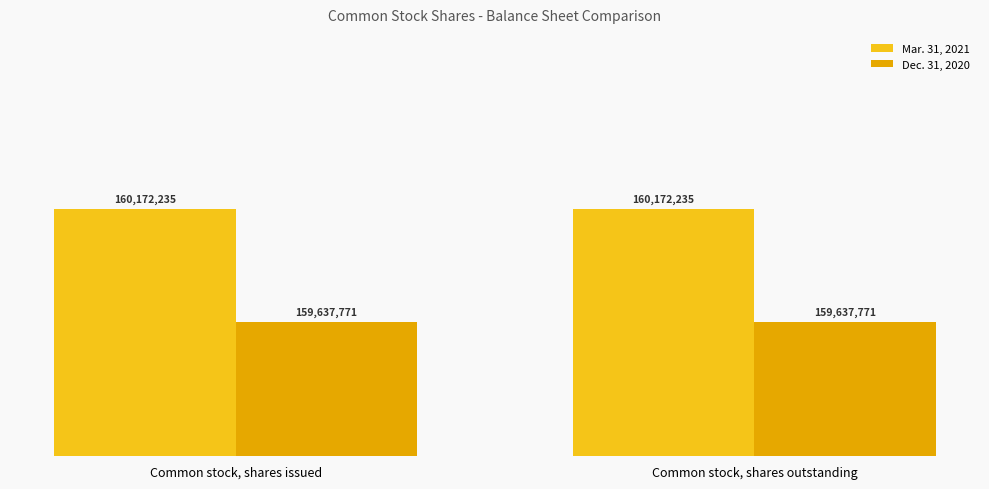

What is the label of the 2nd bar from the right?

Common stock, shares issued